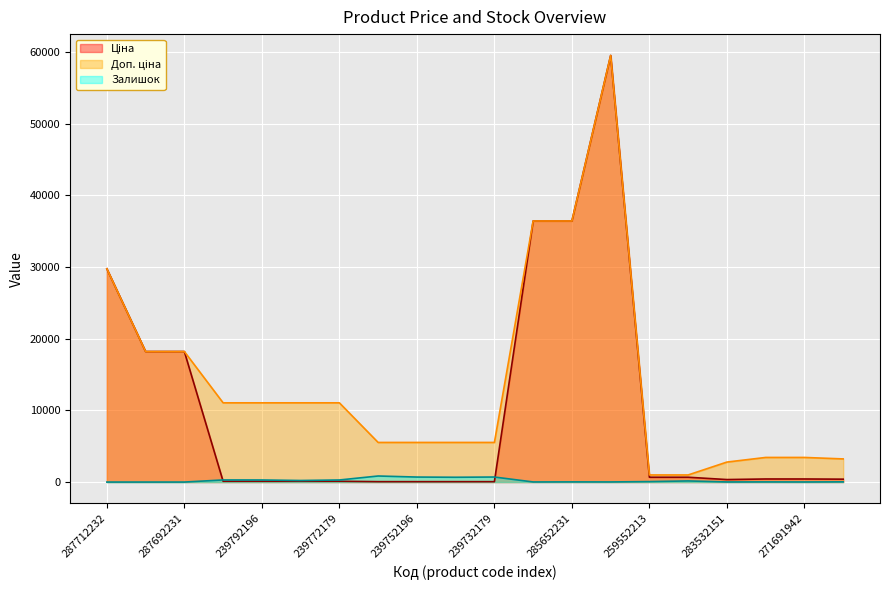

What is the maximum value for Доп. ціна?

59523.0